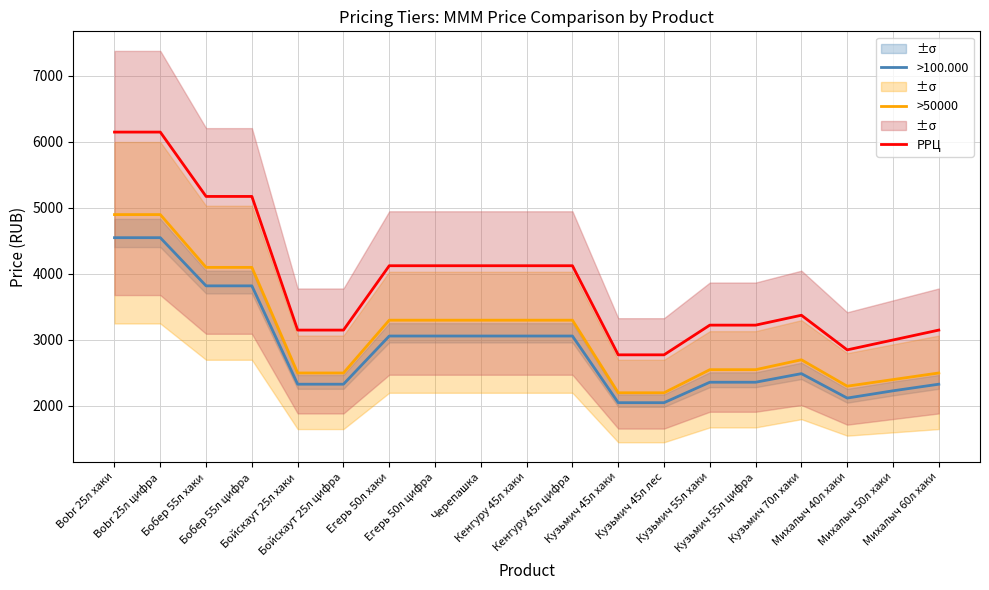

Reading right to left, list all the values displayed in this chart.

>100.000: Михалыч 60л хаки=2330	Михалыч 50л хаки=2230	Михалыч 40л хаки=2120	Кузьмич 70л хаки=2490	Кузьмич 55л цифра=2360	Кузьмич 55л хаки=2360	Кузьмич 45л лес=2050	Кузьмич 45л хаки=2050	Кенгуру 45л цифра=3060	Кенгуру 45л хаки=3060	Черепашка=3060	Егерь 50л цифра=3060	Егерь 50л хаки=3060	Бойскаут 25л цифра=2330	Бойскаут 25л хаки=2330	Бобер 55л цифра=3820	Бобер 55л хаки=3820	Bobr 25л цифра=4550	Bobr 25л хаки=4550
>50000: Михалыч 60л хаки=2500	Михалыч 50л хаки=2400	Михалыч 40л хаки=2300	Кузьмич 70л хаки=2700	Кузьмич 55л цифра=2550	Кузьмич 55л хаки=2550	Кузьмич 45л лес=2200	Кузьмич 45л хаки=2200	Кенгуру 45л цифра=3300	Кенгуру 45л хаки=3300	Черепашка=3300	Егерь 50л цифра=3300	Егерь 50л хаки=3300	Бойскаут 25л цифра=2500	Бойскаут 25л хаки=2500	Бобер 55л цифра=4100	Бобер 55л хаки=4100	Bobr 25л цифра=4900	Bobr 25л хаки=4900
РРЦ: Михалыч 60л хаки=3150	Михалыч 50л хаки=3000	Михалыч 40л хаки=2850	Кузьмич 70л хаки=3375	Кузьмич 55л цифра=3225	Кузьмич 55л хаки=3225	Кузьмич 45л лес=2775	Кузьмич 45л хаки=2775	Кенгуру 45л цифра=4125	Кенгуру 45л хаки=4125	Черепашка=4125	Егерь 50л цифра=4125	Егерь 50л хаки=4125	Бойскаут 25л цифра=3150	Бойскаут 25л хаки=3150	Бобер 55л цифра=5175	Бобер 55л хаки=5175	Bobr 25л цифра=6150	Bobr 25л хаки=6150